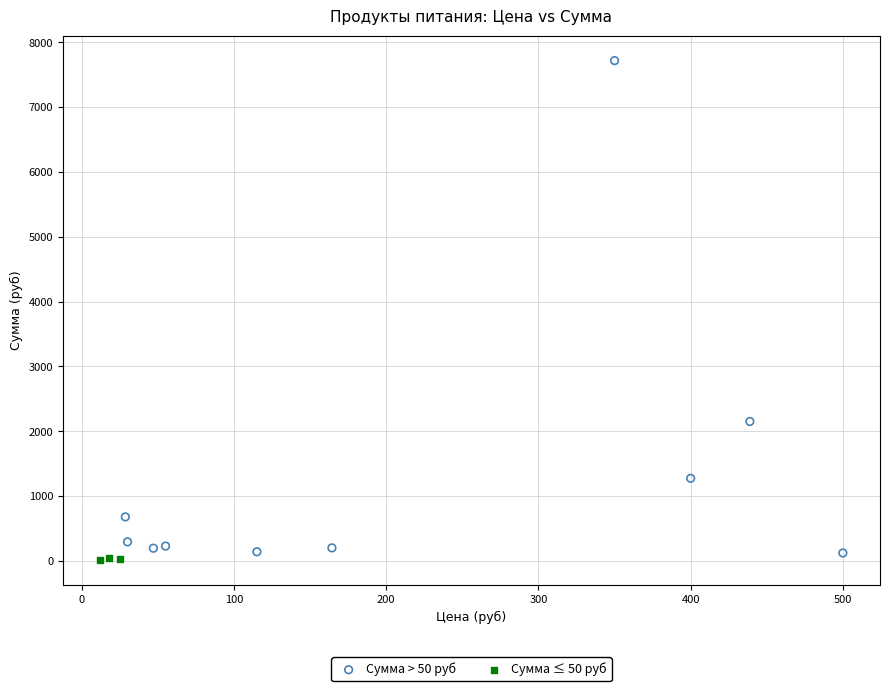

Which series has the largest Y range (max minus min)?

Сумма > 50 руб